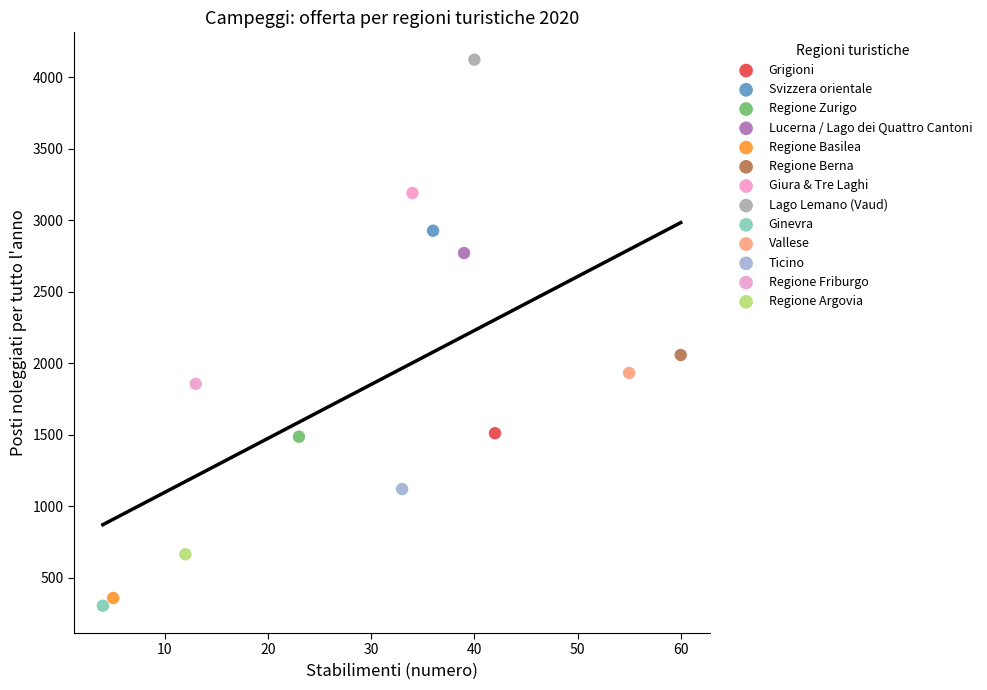

What are all the series names shown in the legend?

Grigioni, Svizzera orientale, Regione Zurigo, Lucerna / Lago dei Quattro Cantoni, Regione Basilea, Regione Berna, Giura & Tre Laghi, Lago Lemano (Vaud), Ginevra, Vallese, Ticino, Regione Friburgo, Regione Argovia